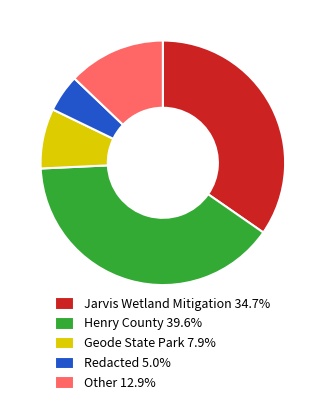

Is there a majority slice in this chart?

No